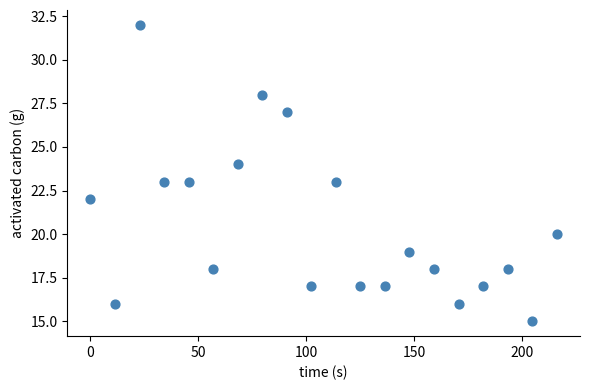

What is the range of Y values (max minus min)?

17